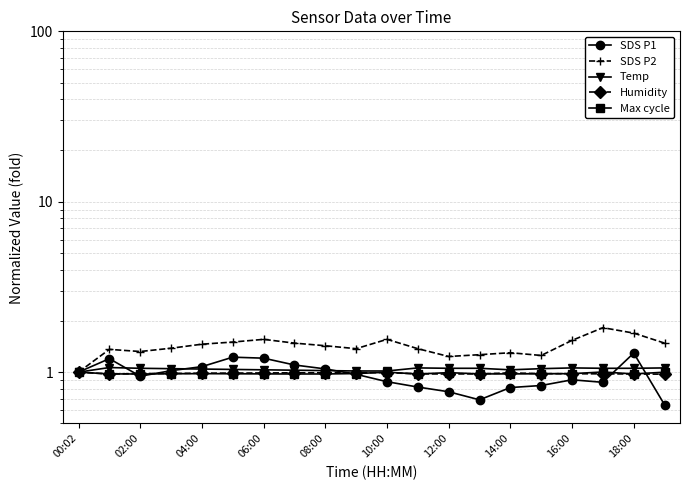

What is the value of the SDS P1 point at the 2nd from the left?

1.2